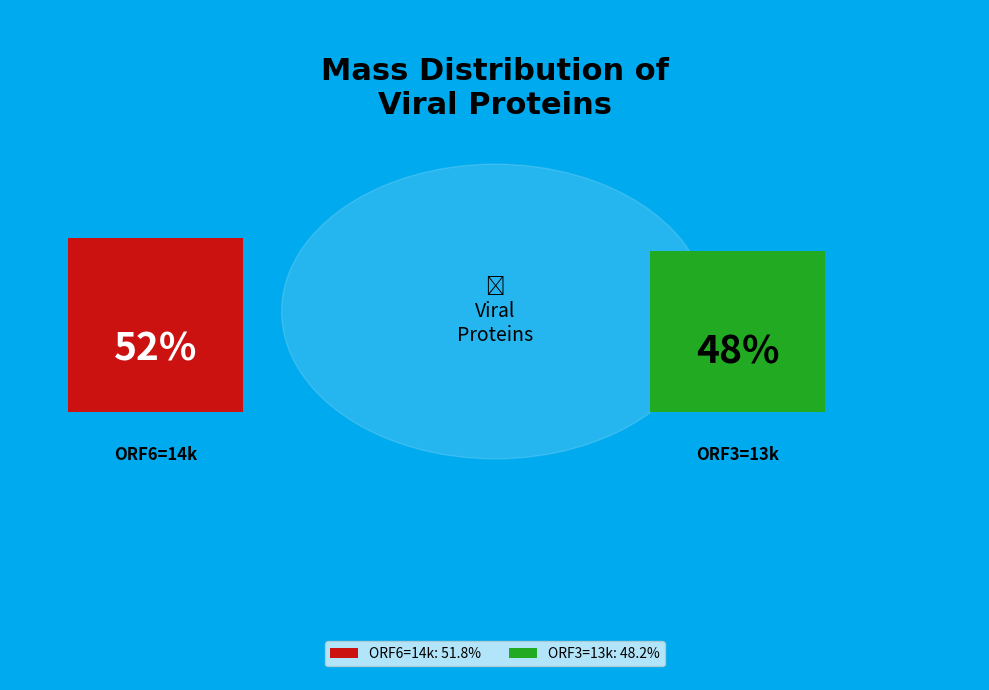

Is there any slice that represents more than half of the pie?

Yes